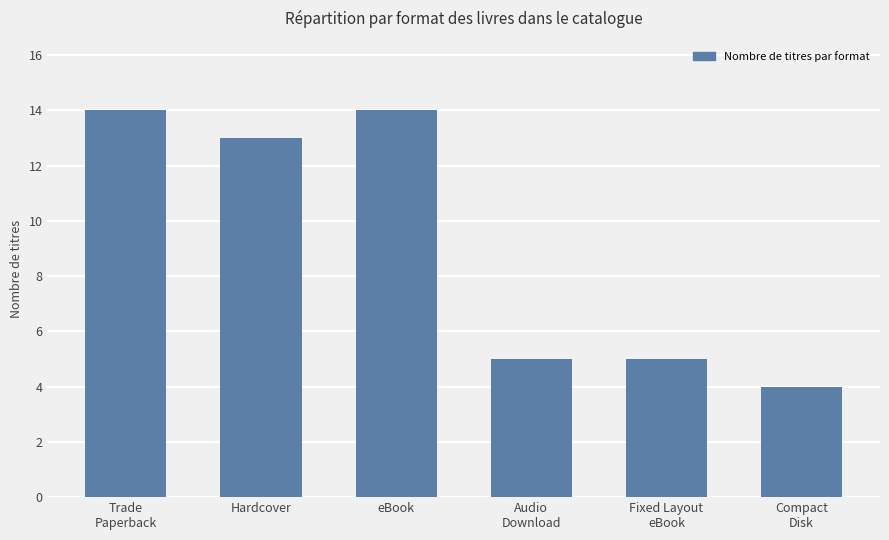

Approximately how many times larger is the value at Compact
Disk compared to Audio
Download?

0.8